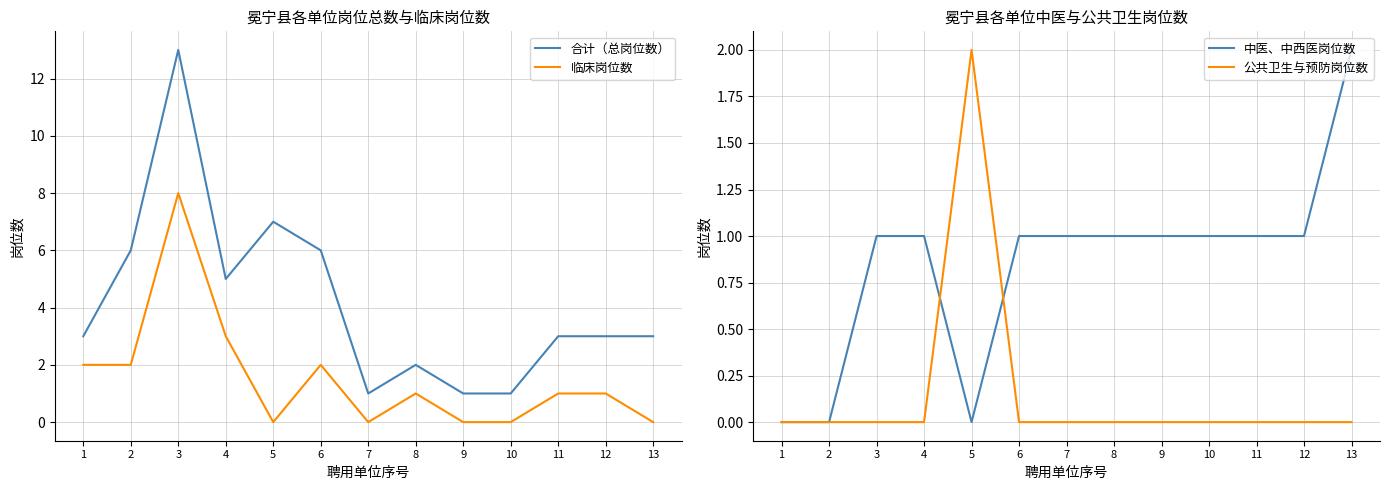

Reading left to right, transcribe all the data shown in this chart.

合计（总岗位数）: 3	6	13	5	7	6	1	2	1	1	3	3	3
临床岗位数: 2	2	8	3	0	2	0	1	0	0	1	1	0
中医、中西医岗位数: 0	0	1	1	0	1	1	1	1	1	1	1	2
公共卫生与预防岗位数: 0	0	0	0	2	0	0	0	0	0	0	0	0